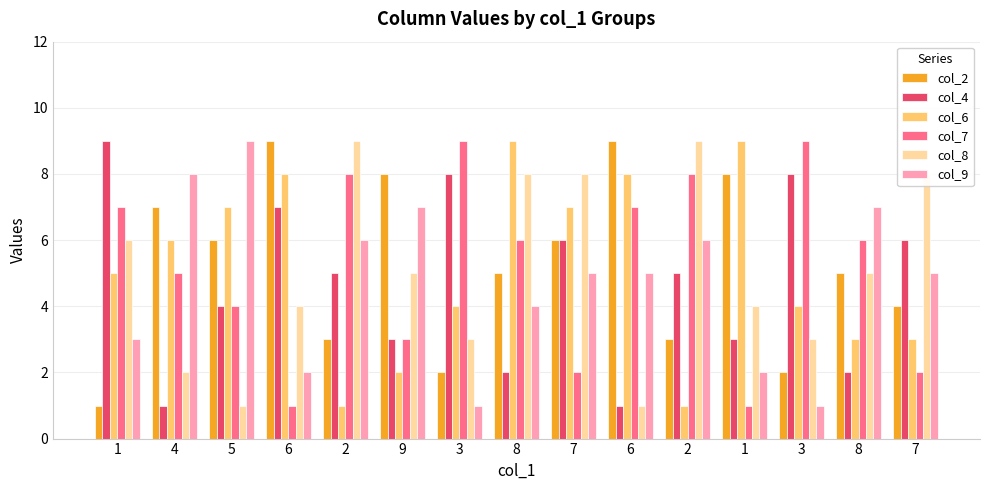

At which category is the sum across all series the highest?

8